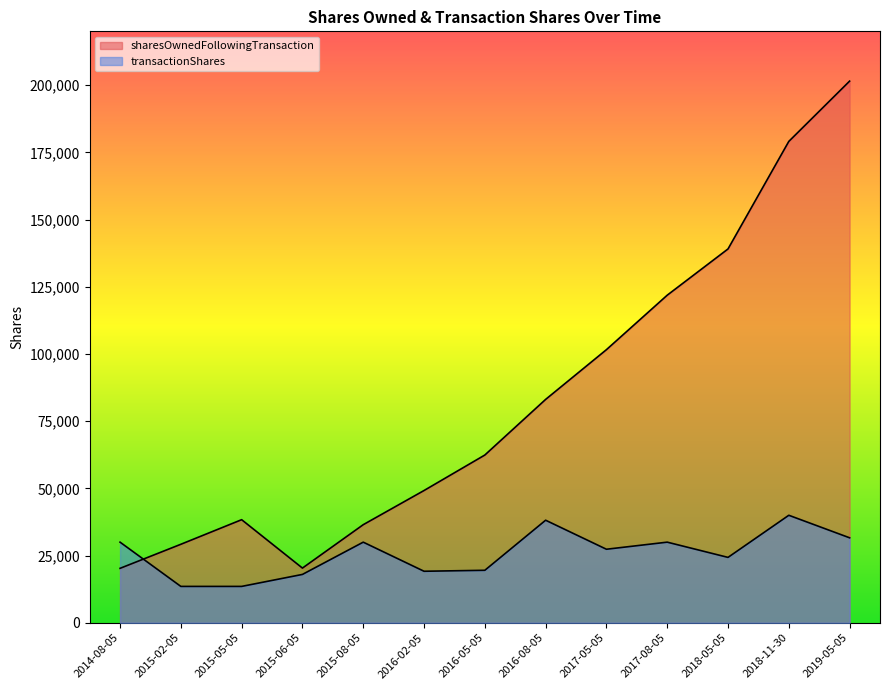

What is the average value of the transactionShares series?

25790